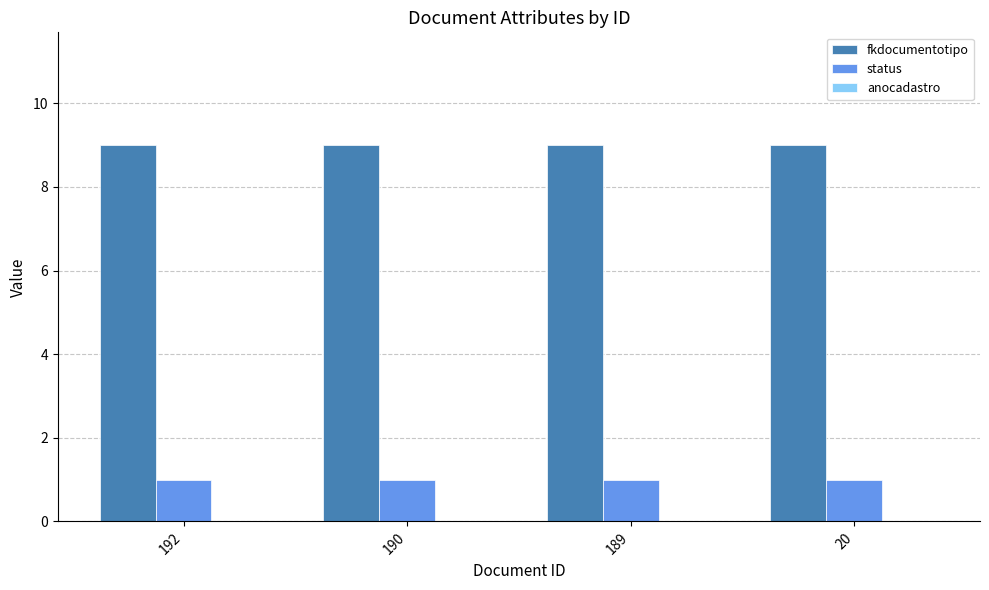

Read the status value at 192.

1